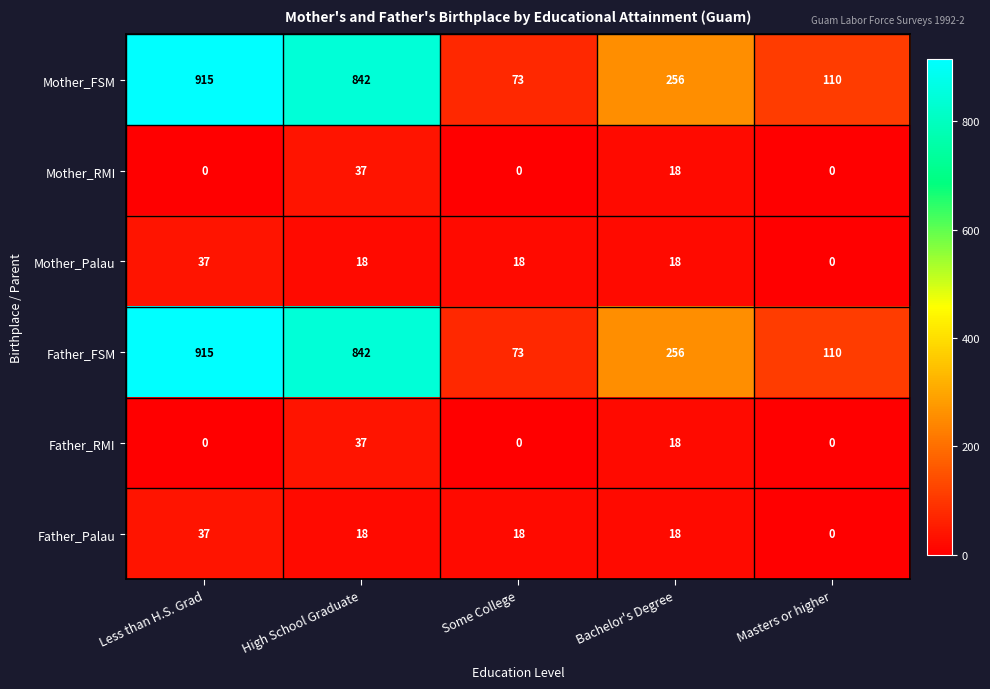

At which category is the sum across all series the highest?

Less than H.S. Grad